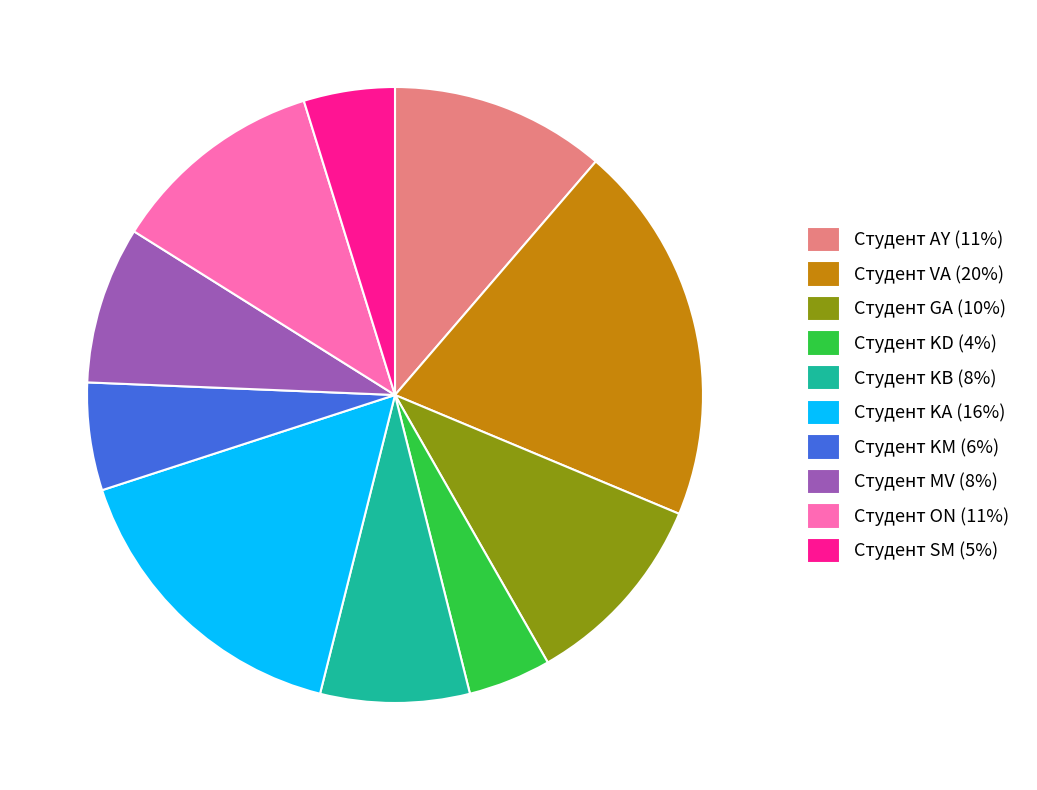

True or false: Студент MV accounts for 8% of the total.

True